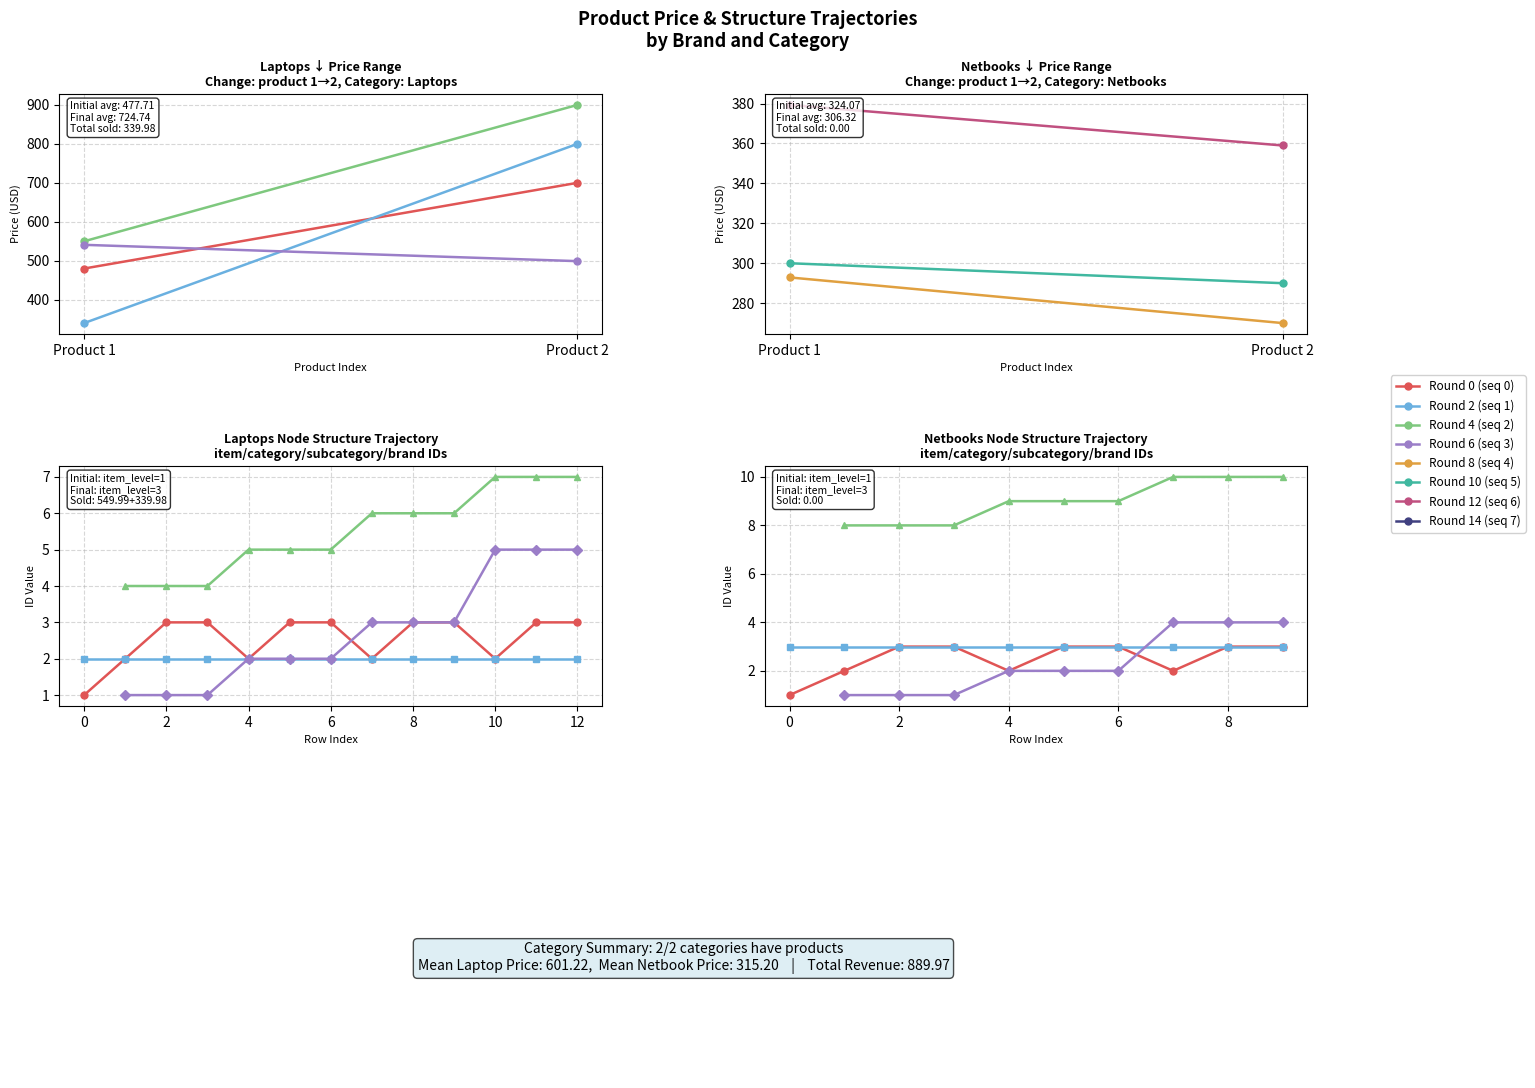

Does the chart display data point markers on the line(s)?

Yes